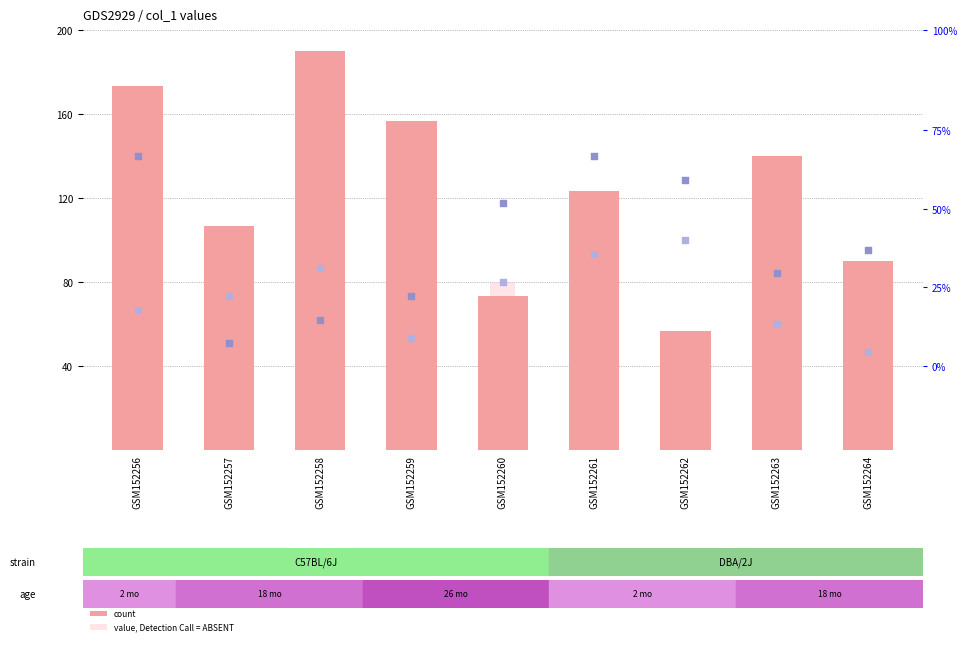

Which series contains the lowest Y value?

value, Detection Call = ABSENT